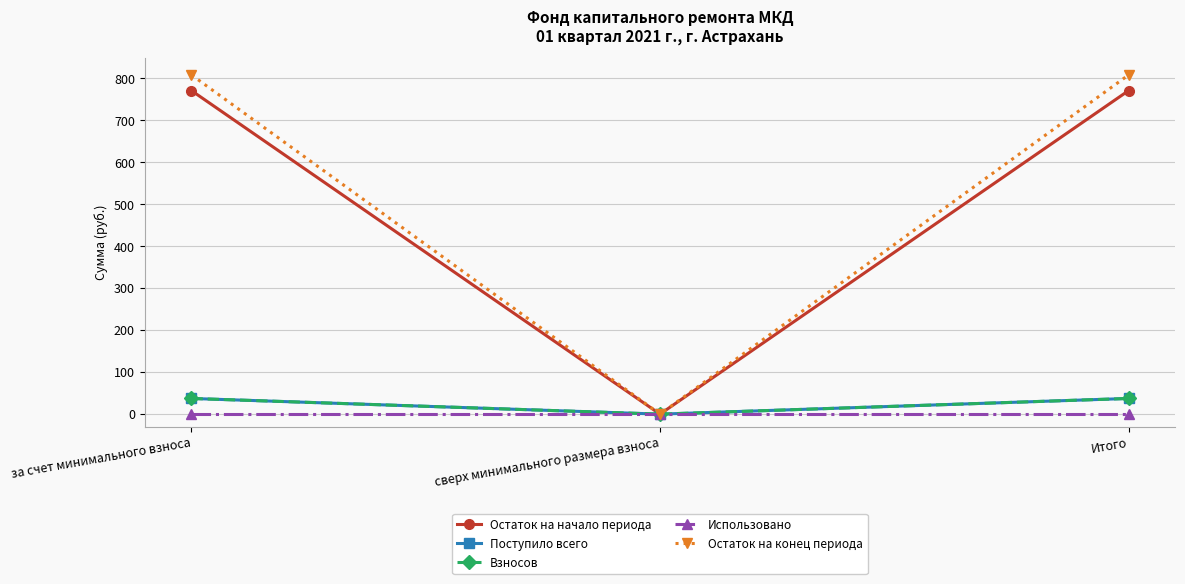

Does the chart have visible grid lines?

Yes